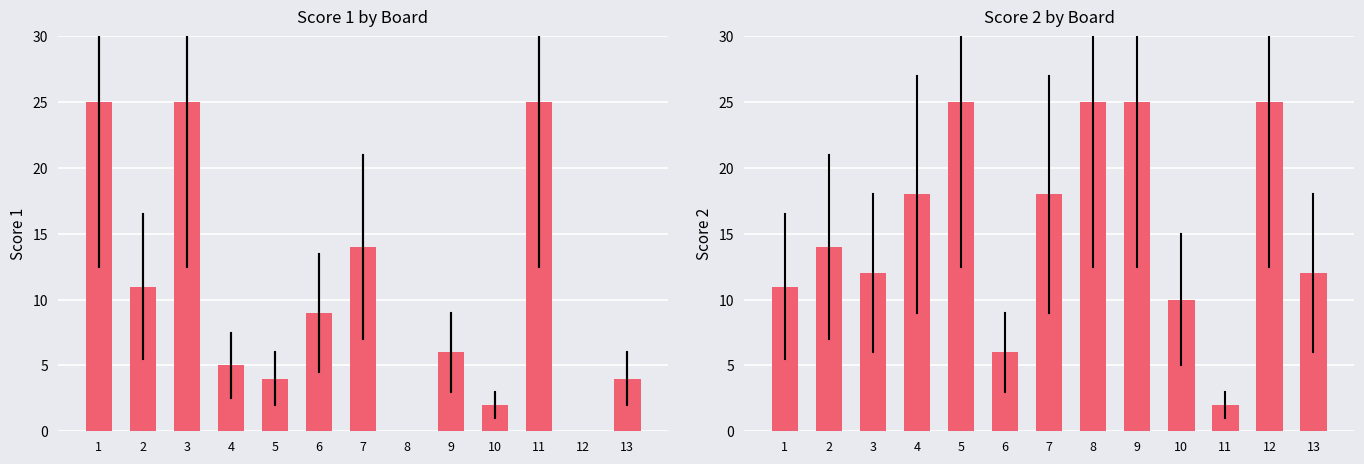

The Score 1 series shows 0 at 12. True or false?

True